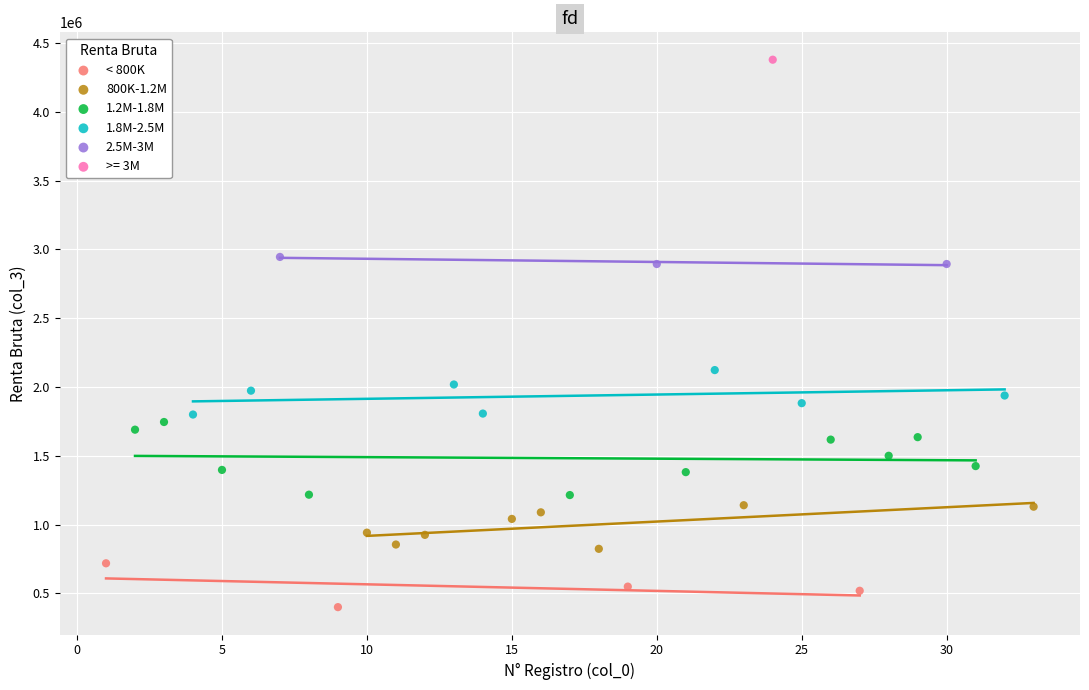

What are all the series names shown in the legend?

< 800K, 800K-1.2M, 1.2M-1.8M, 1.8M-2.5M, 2.5M-3M, >= 3M